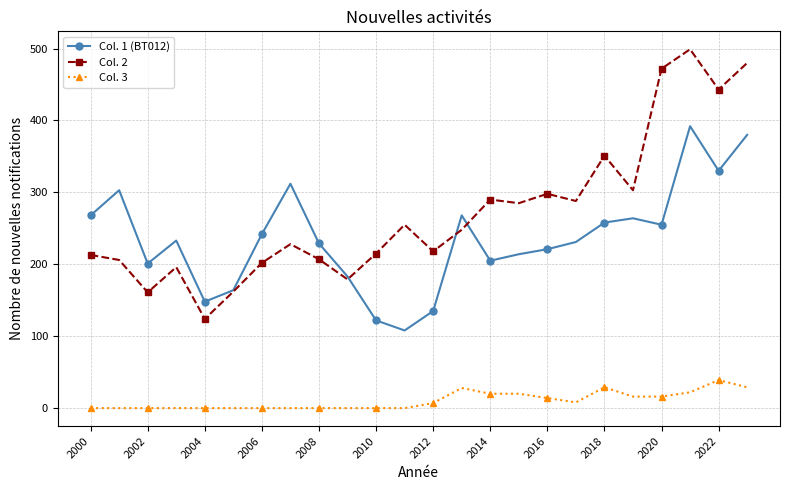

What is the maximum value shown in the chart?

499